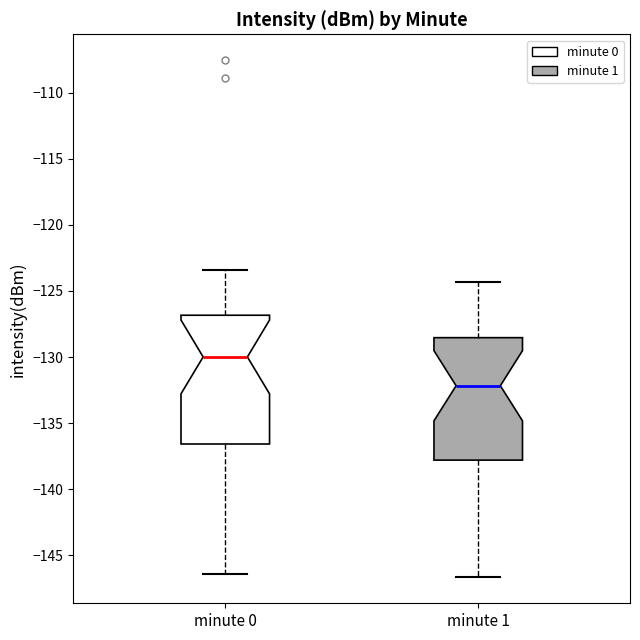

Reading left to right, read every box against the y-axis: the position of its median line, the range the box covers, and the ends of its whiskers. The values are not printed on the chart, so give them approximately, as read against the axis.

minute 0: median -130.0, box -136.5 to -127.0, whiskers -146.5 to -123.5
minute 1: median -132.0, box -138.0 to -128.5, whiskers -146.5 to -124.5